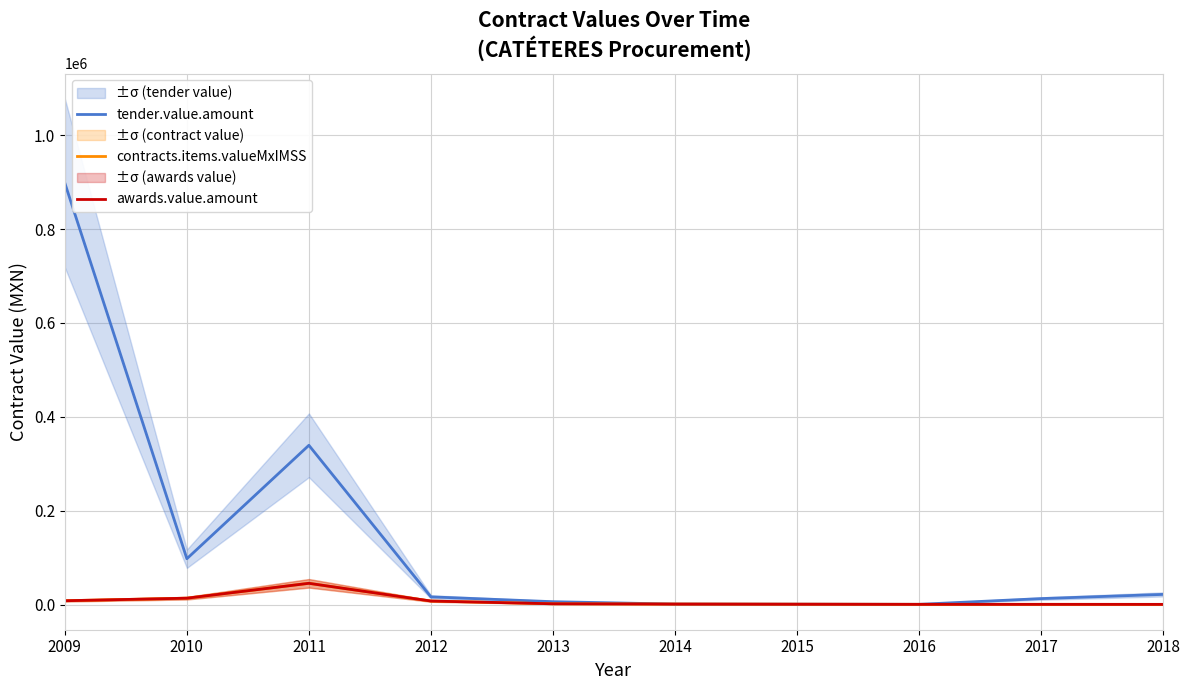

True or false: awards.value.amount and tender.value.amount cross at least once.

False